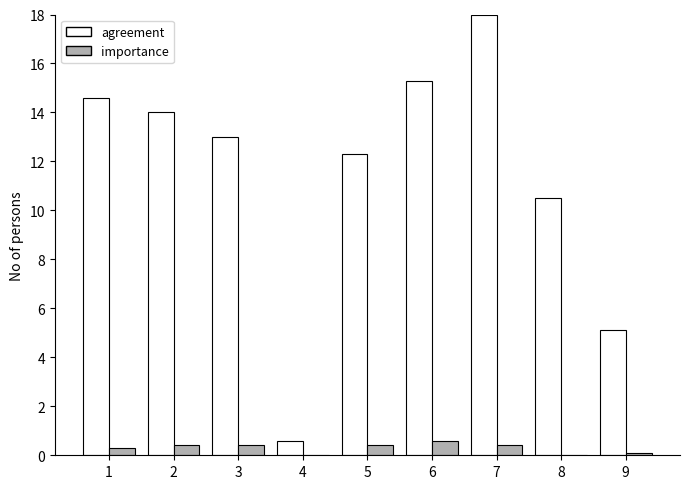

How many categories are shown in the chart?

9